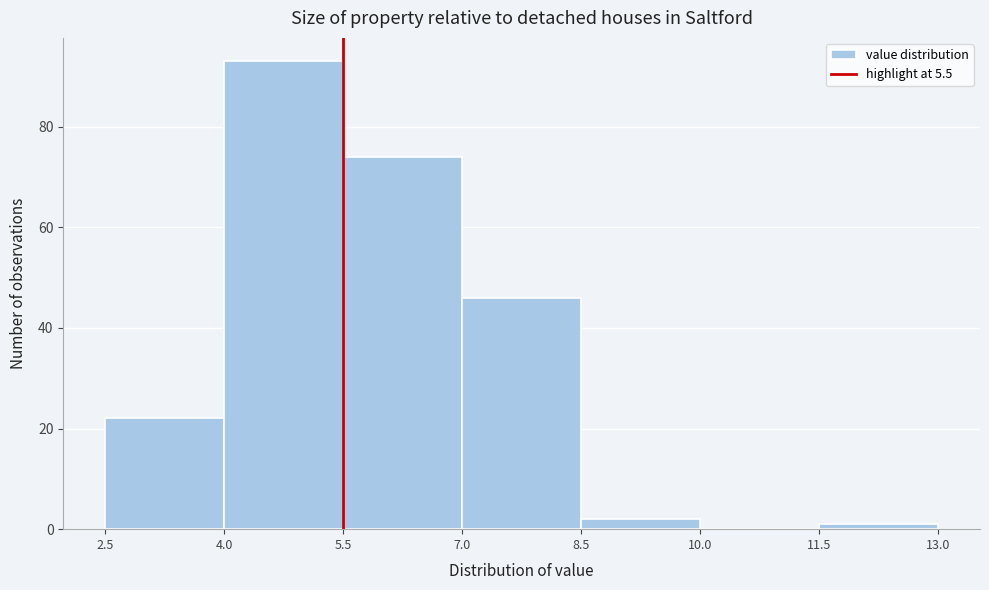

Reading left to right, transcribe this chart: for each bar, give the range it covers on the x-axis and its height. The values are not printed on the chart, so give them approximately, as read against the axis.

2.5 to 4.0: 22
4.0 to 5.5: 94
5.5 to 7.0: 74
7.0 to 8.5: 46
8.5 to 10.0: 2
10.0 to 11.5: 0
11.5 to 13.0: under 2